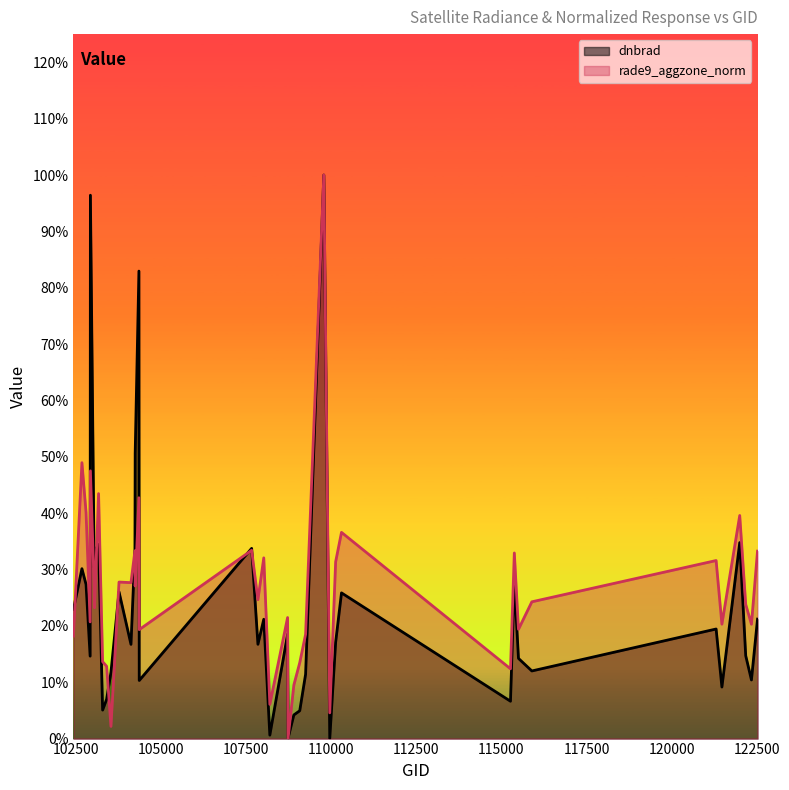

True or false: rade9_aggzone_norm and dnbrad cross at least once.

True